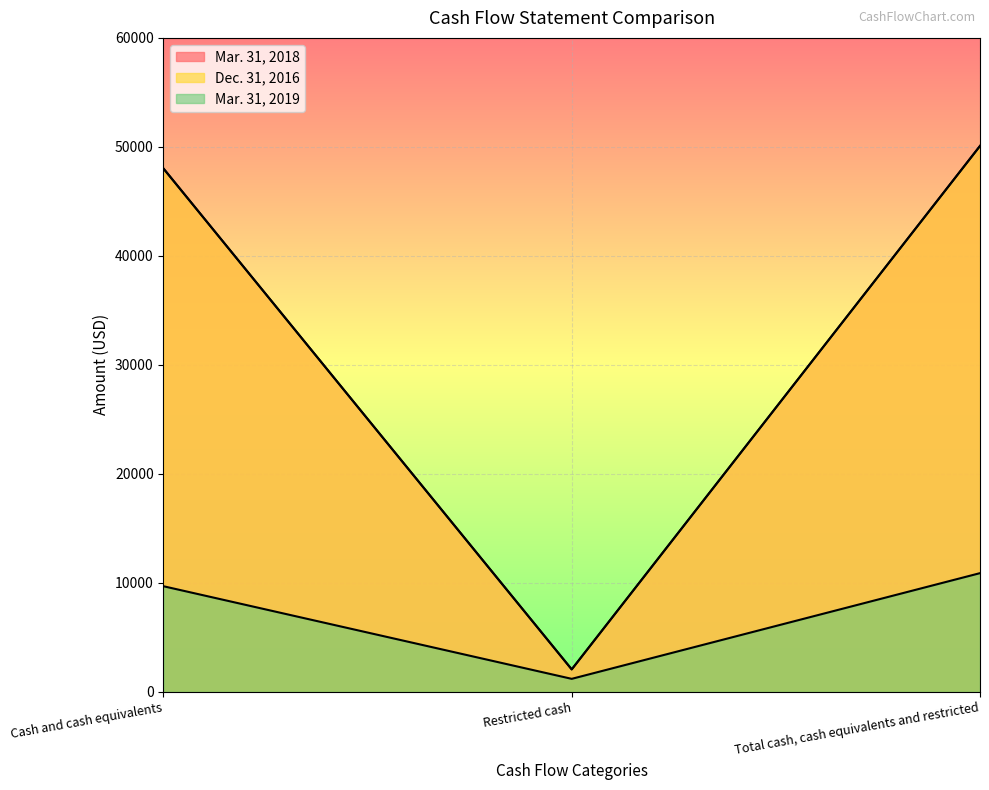

Count the number of categories in the chart.

3